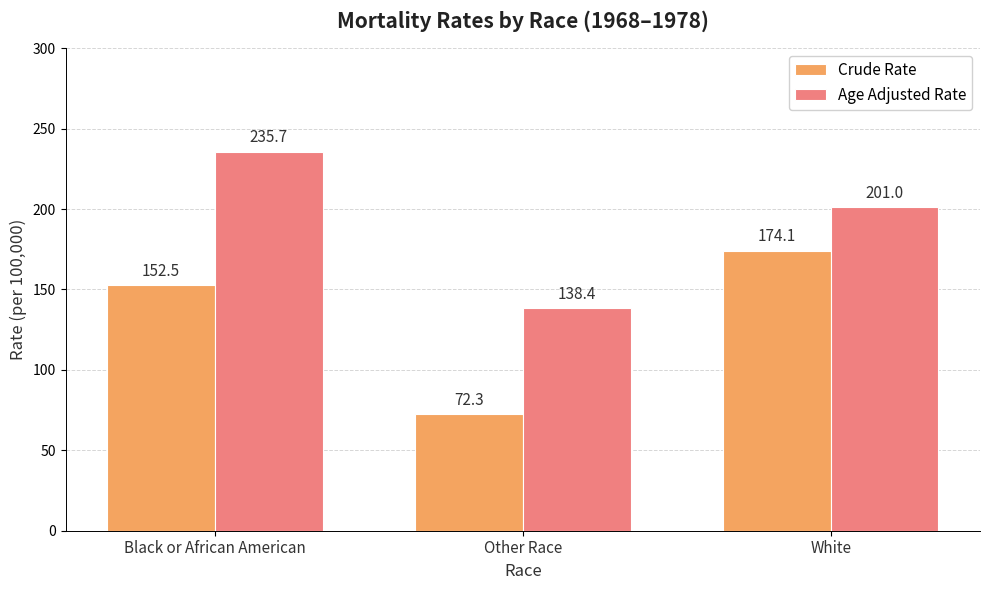

What are all the series names shown in the legend?

Crude Rate, Age Adjusted Rate